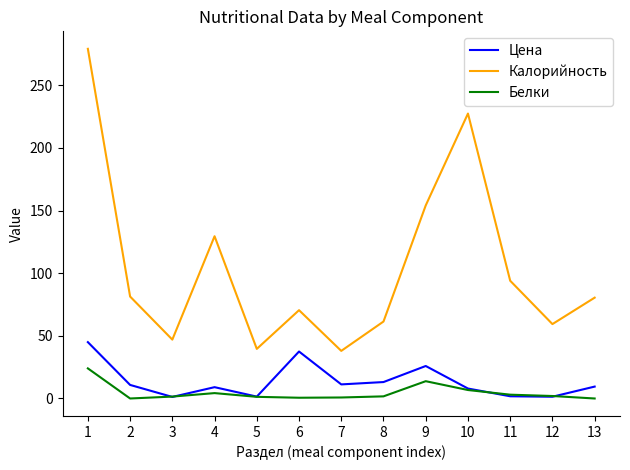

List the series in order of their peak value, highest first.

Калорийность, Цена, Белки